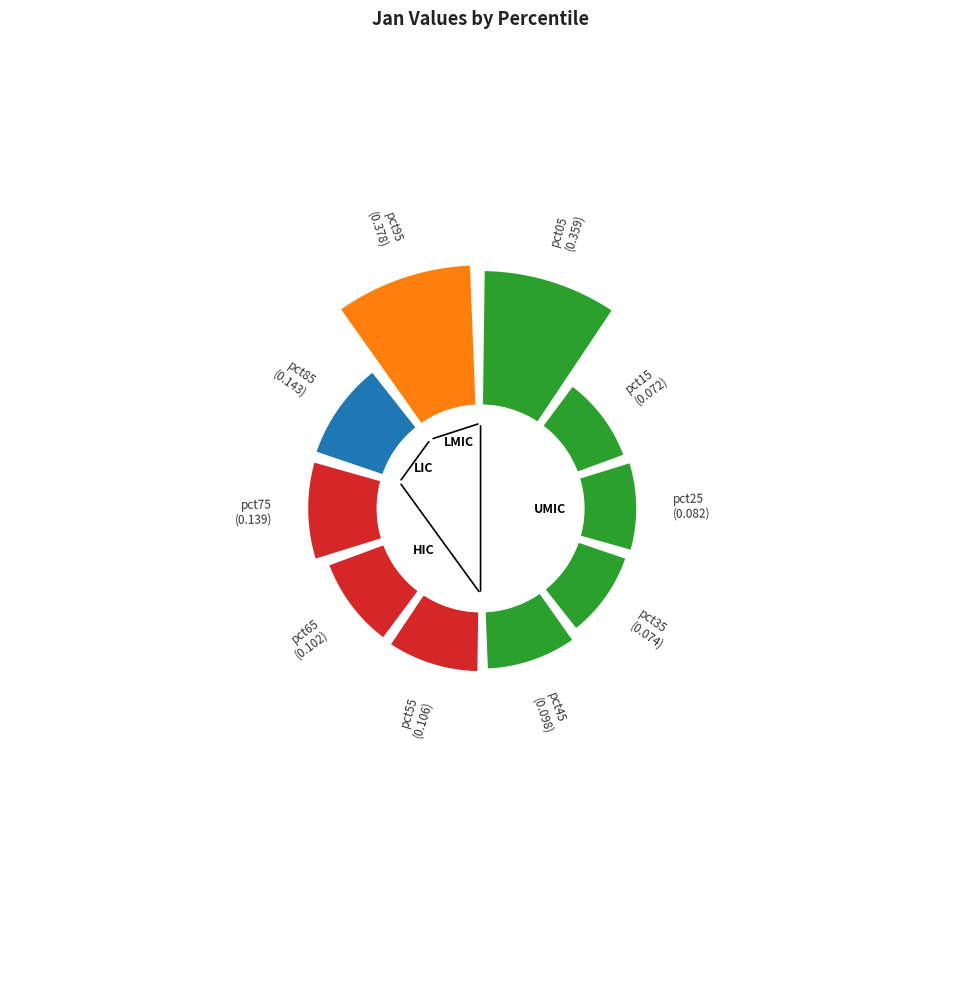

To the nearest percent, what is the difference between the pct35 and pct65 slice percentages?

2%